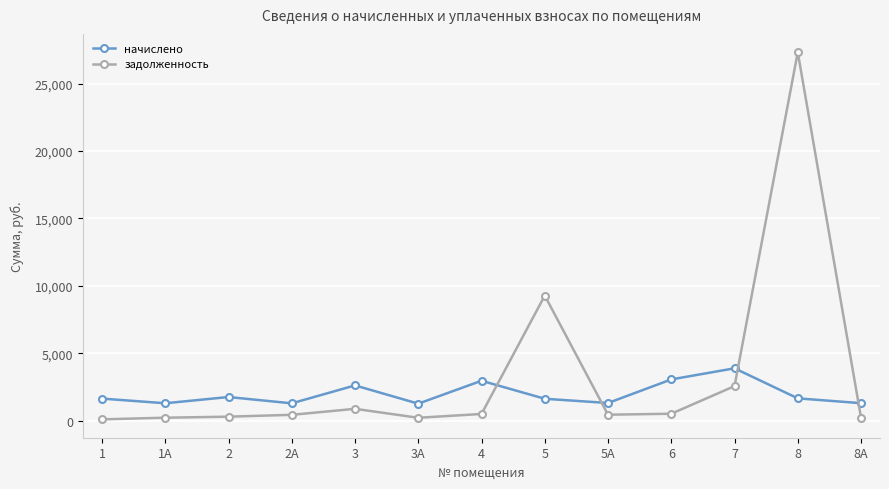

What is the sum of all задолженность values?

42908.1